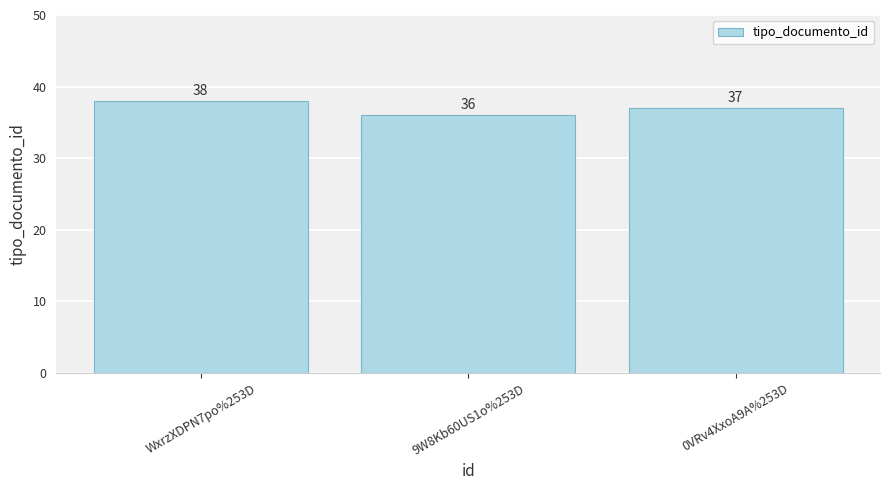

What is the label of the 3rd bar from the left?

0VRv4XxoA9A%253D